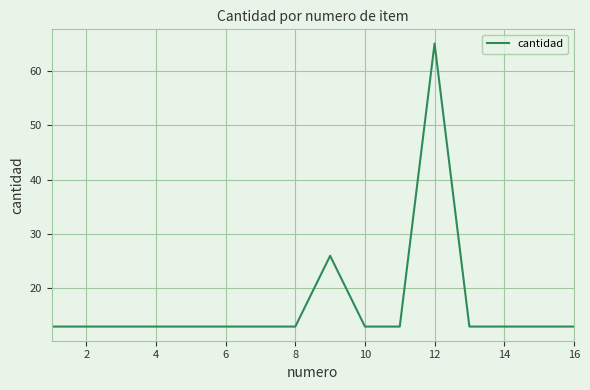

What is the minimum value shown in the chart?

13